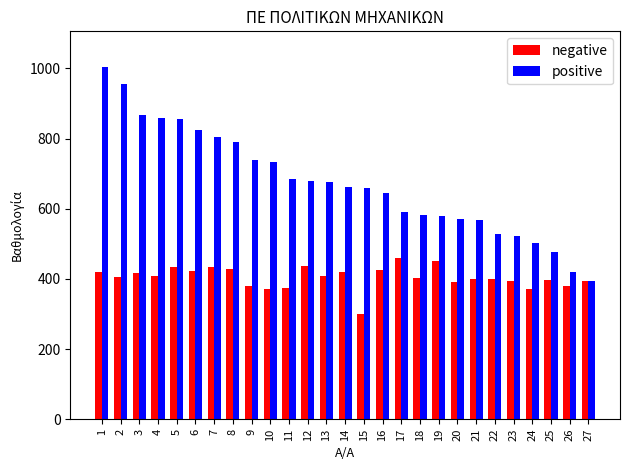

Which series has the largest range (max minus min)?

positive